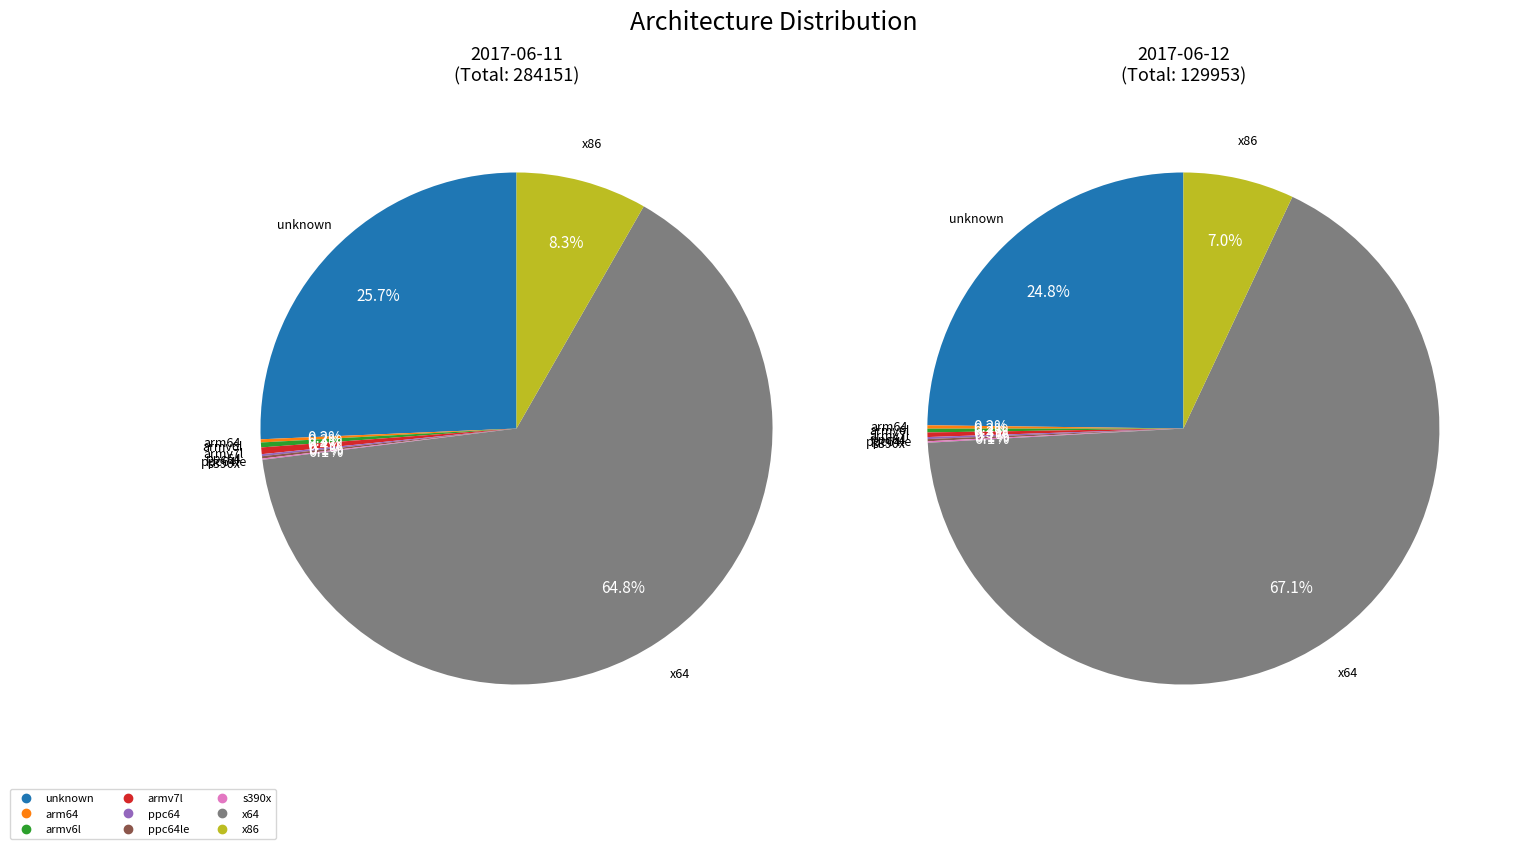

The ppc64 slice represents 0% of the pie. True or false?

True